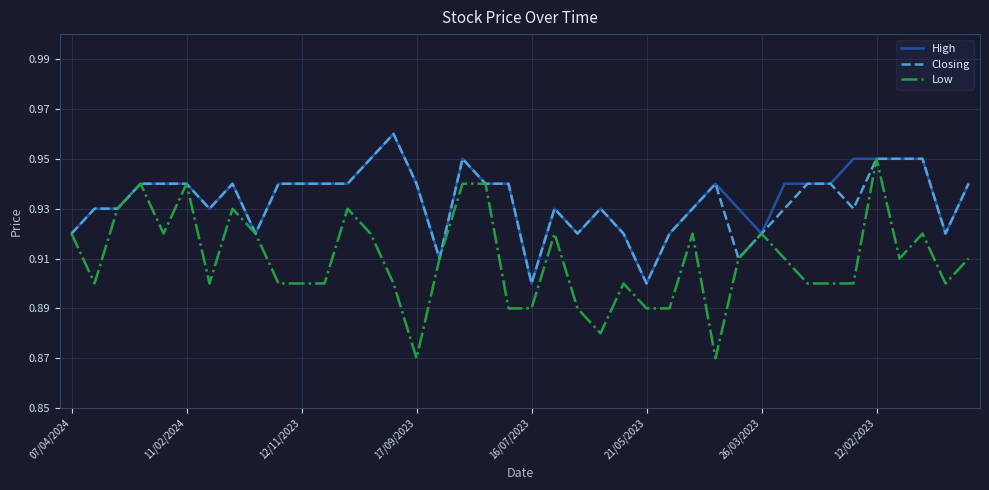

Which series has the largest total across all categories?

High